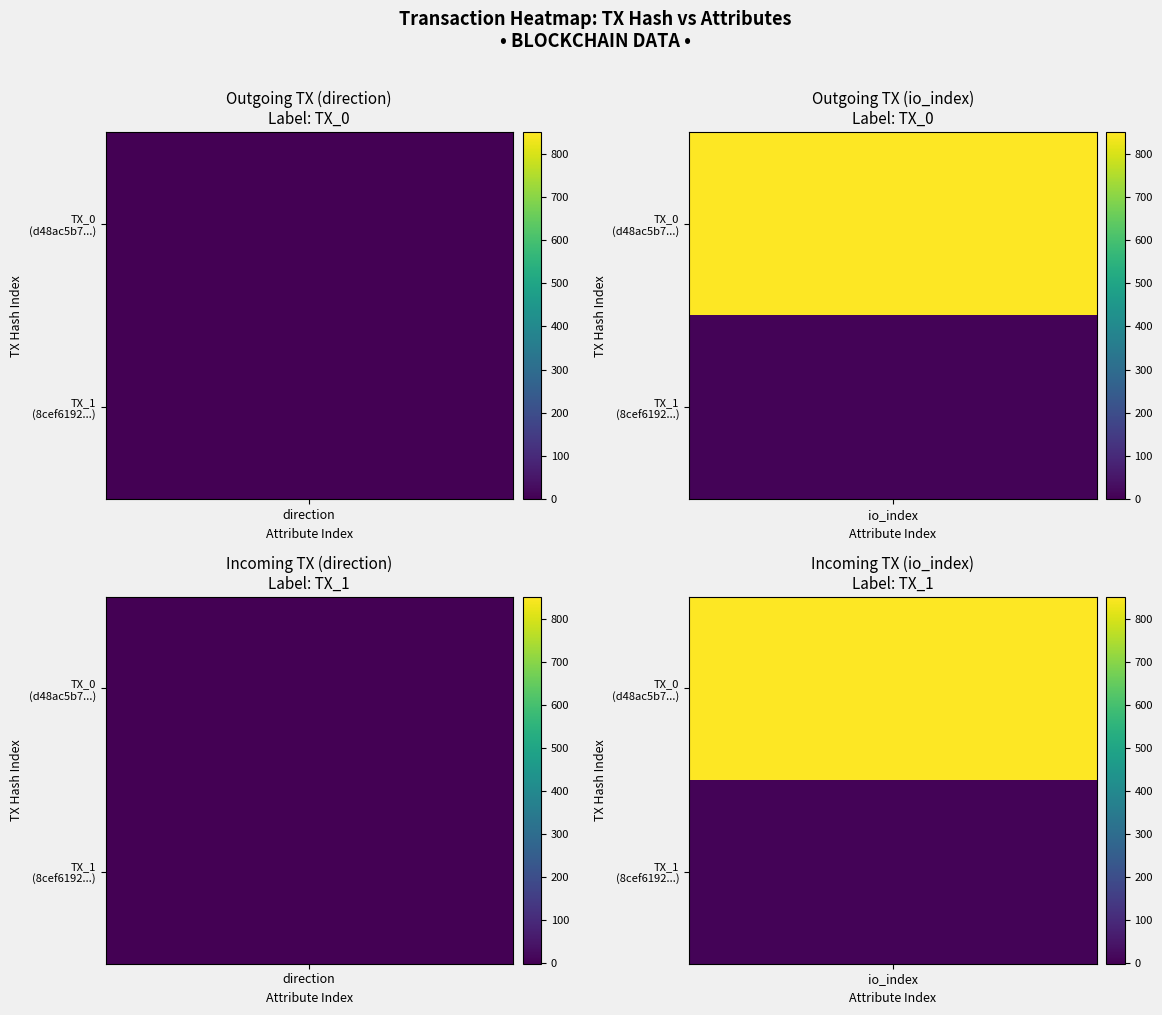

What is the difference between the maximum and minimum values in the d48ac5b72457d60b664826baafa9f93e1add704 series?

852